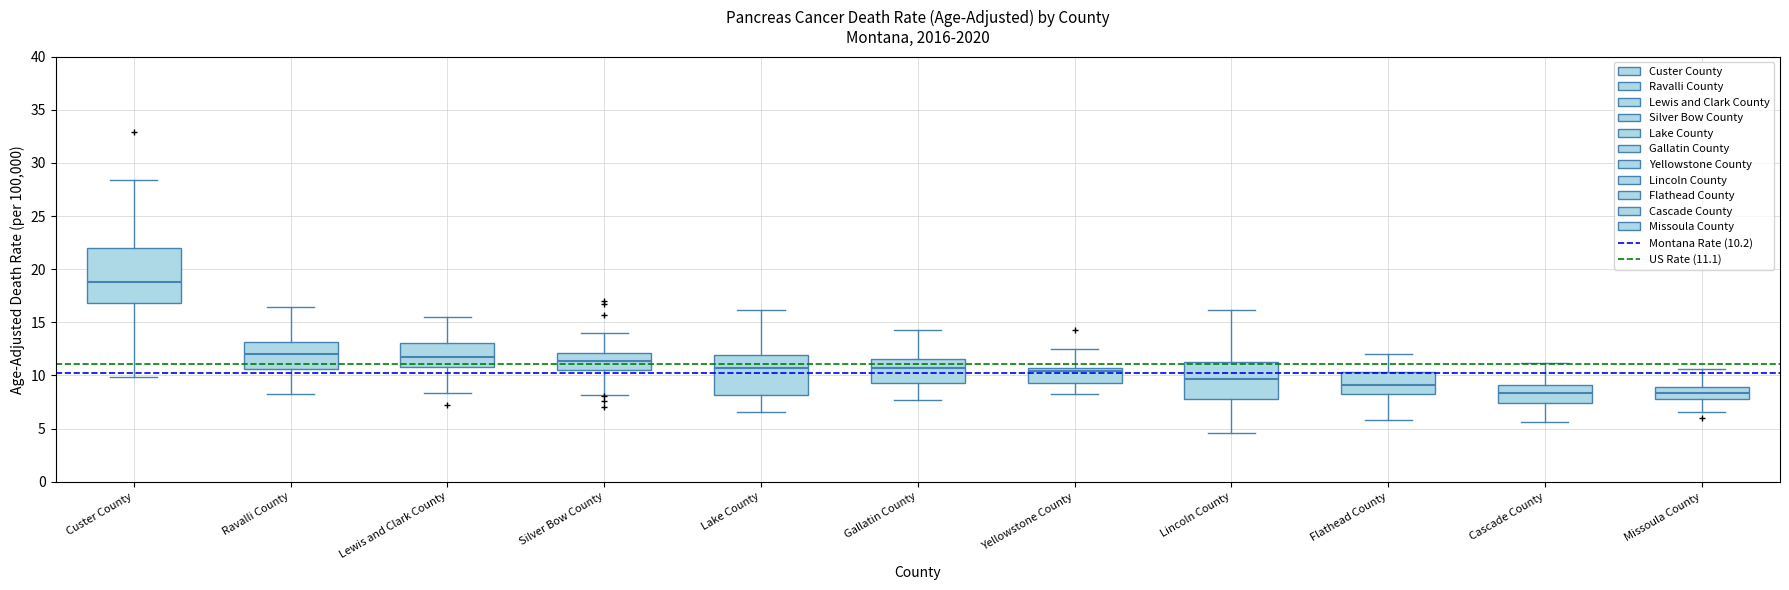

Where does the upper whisker of the box for Cascade County end on the y-axis? The values are not printed on the chart, so give them approximately, as read against the axis.

11.0